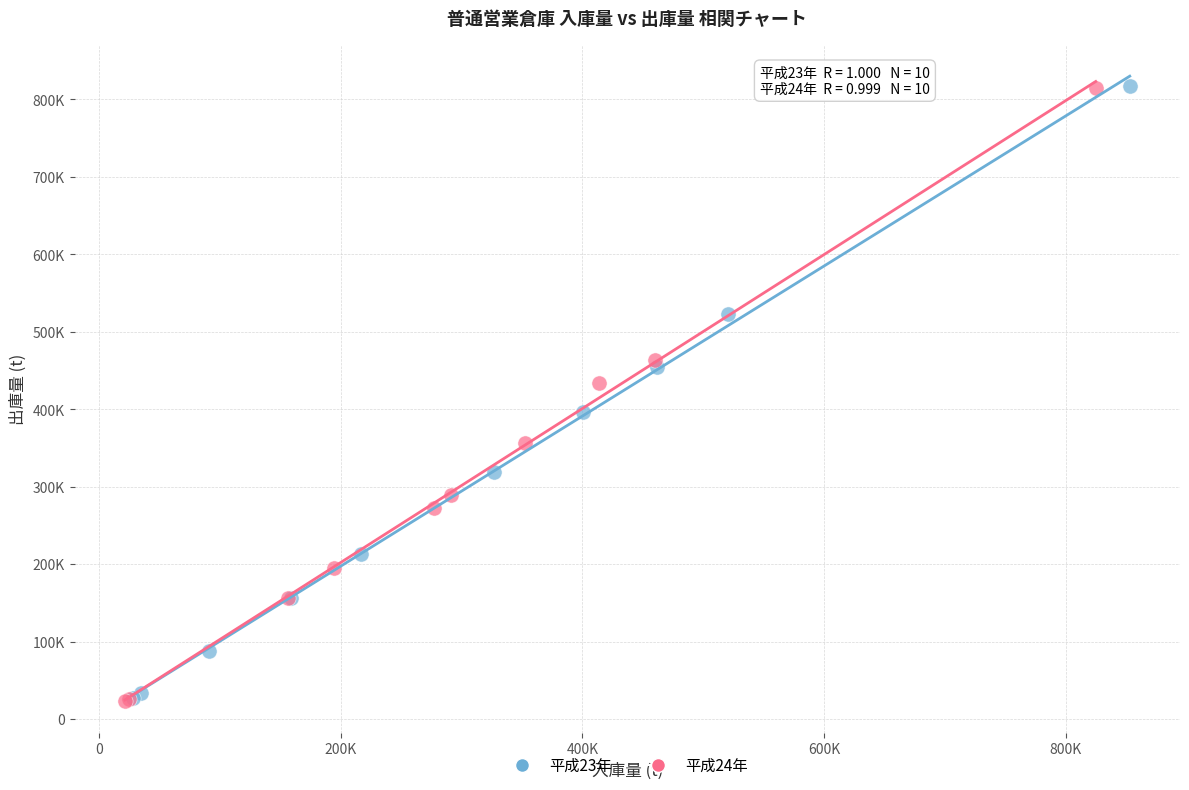

What are all the series names shown in the legend?

平成23年, 平成24年